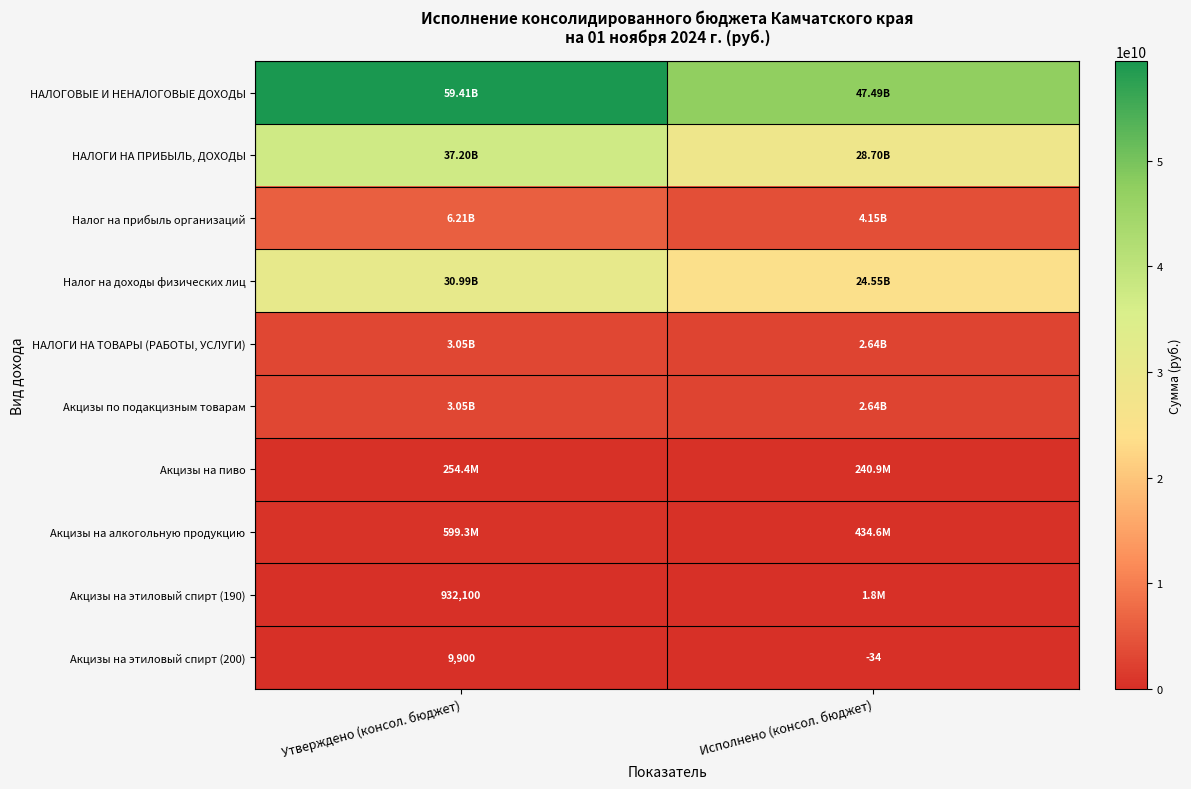

Which series has the largest range (max minus min)?

НАЛОГОВЫЕ И НЕНАЛОГОВЫЕ ДОХОДЫ